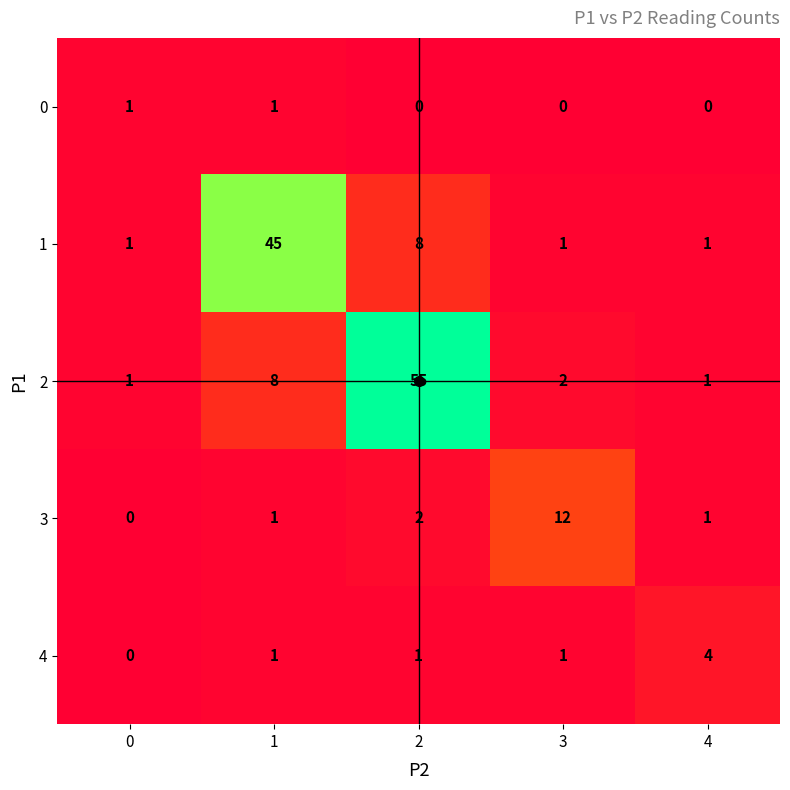

What is the greatest value displayed?

55